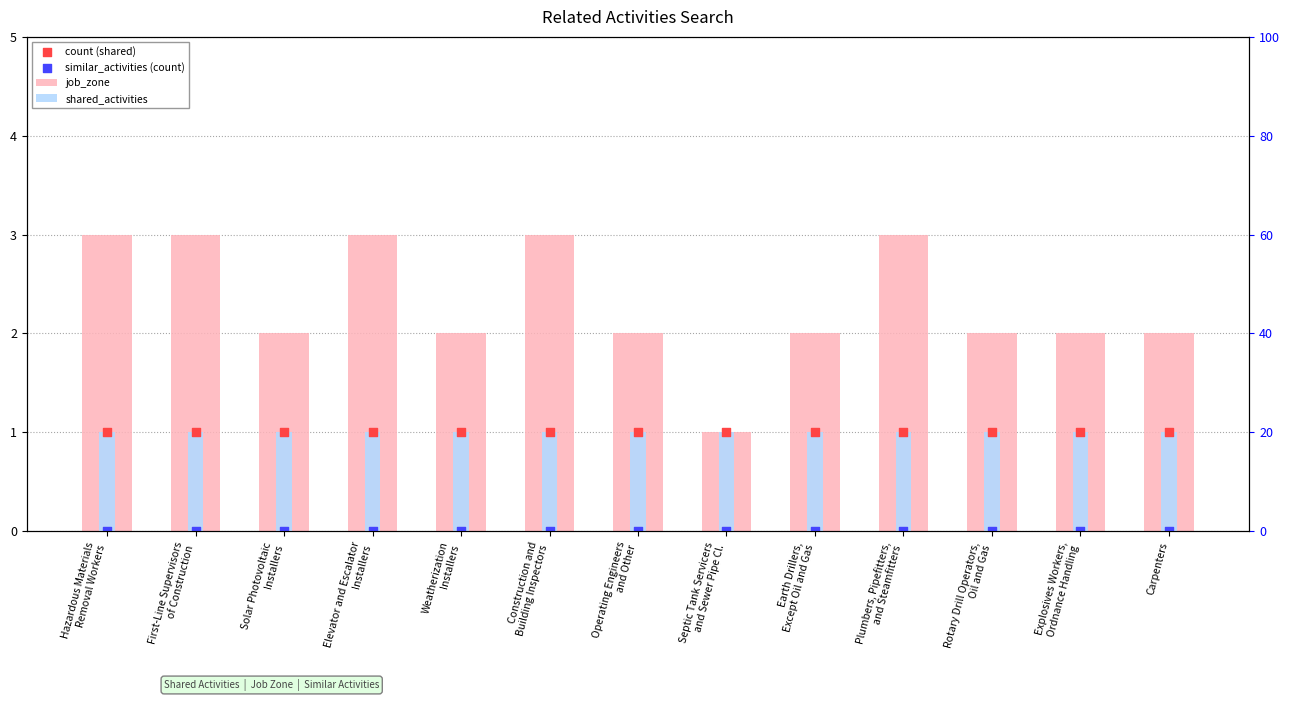

Is the value of job_zone at Earth Drillers,
Except Oil and Gas greater than the value of similar_activities (count) at Operating Engineers
and Other?

Yes